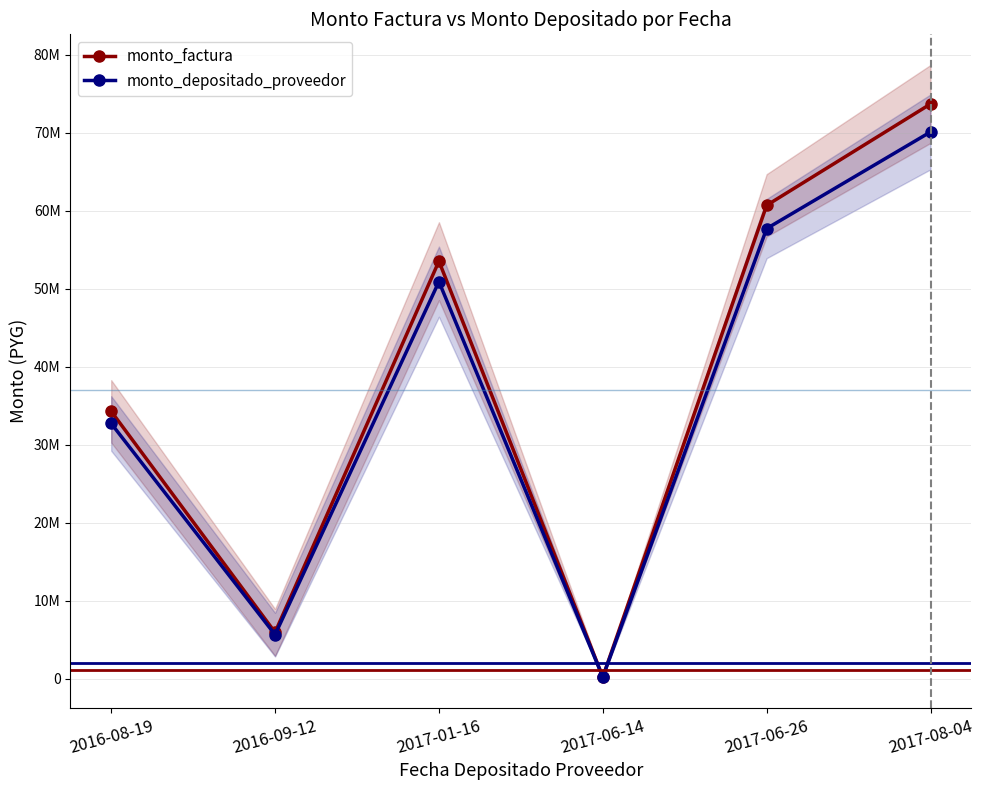

Where is the first local minimum for monto_factura?

2016-09-12